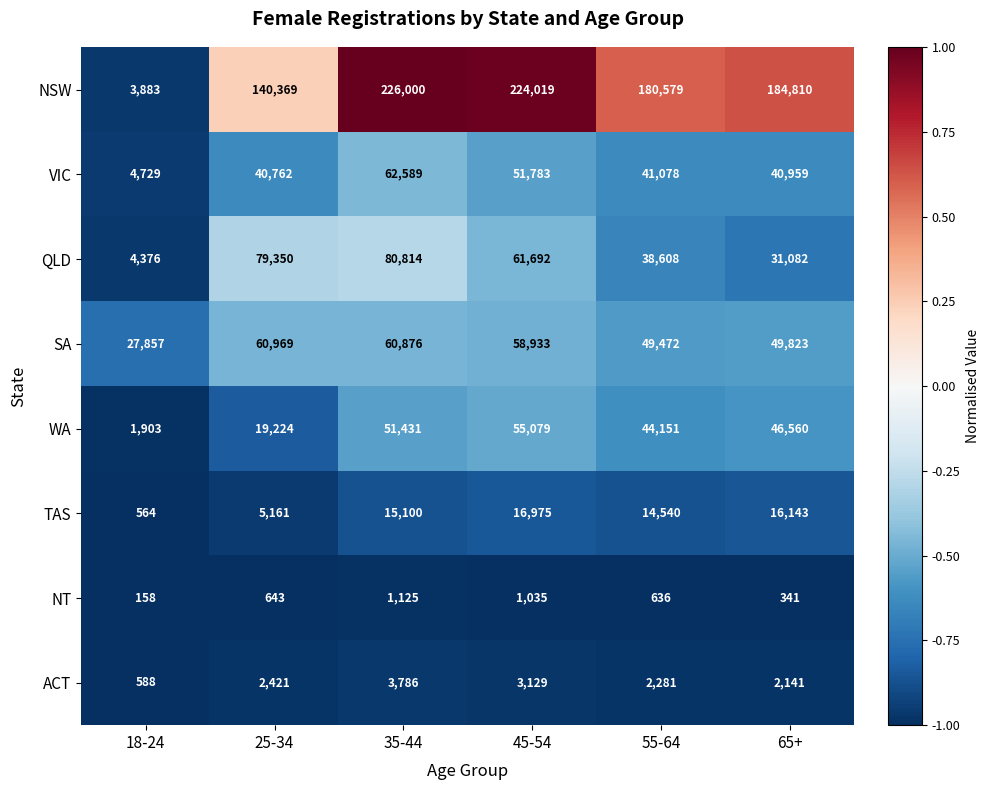

What is the maximum value shown in the chart?

226000